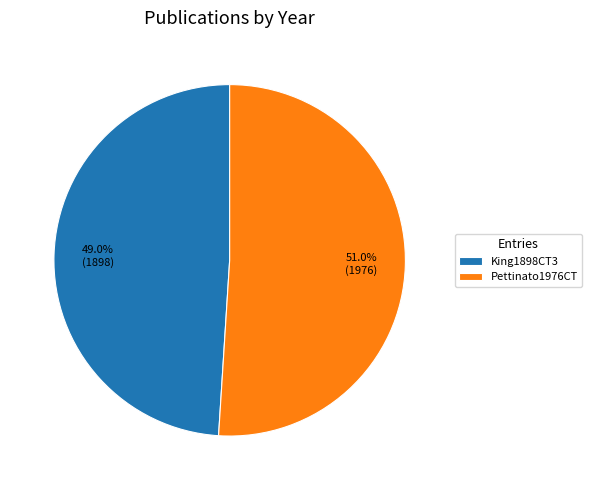

To the nearest percent, what is the difference between the Pettinato1976CT and King1898CT3 slice percentages?

2%